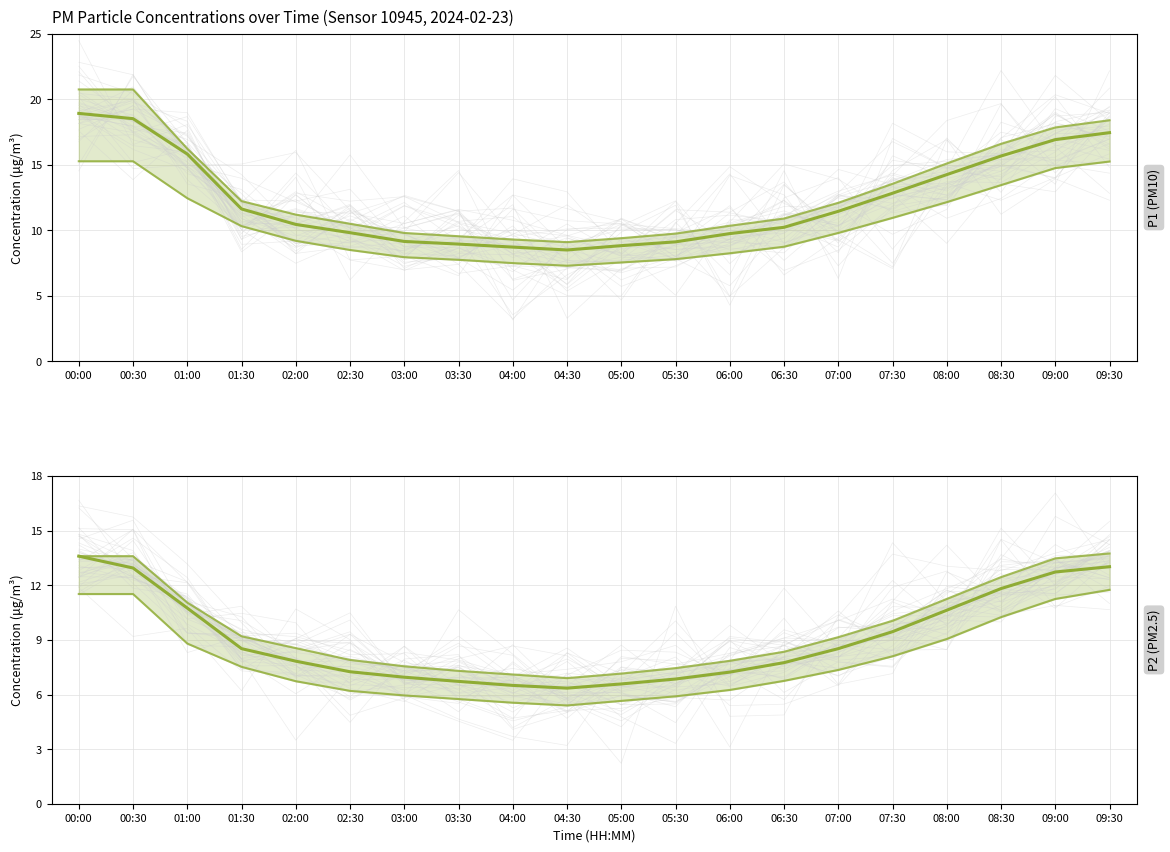

In P1 lower, how many points are lower than both neighbors (excluding endpoints)?

1